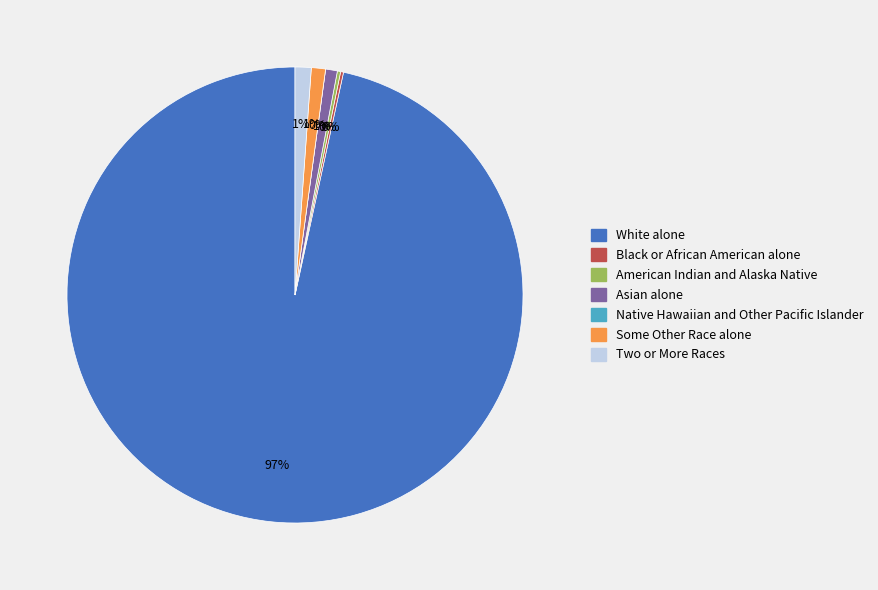

To the nearest percent, what is the difference between the largest and smallest slice percentages?

97%